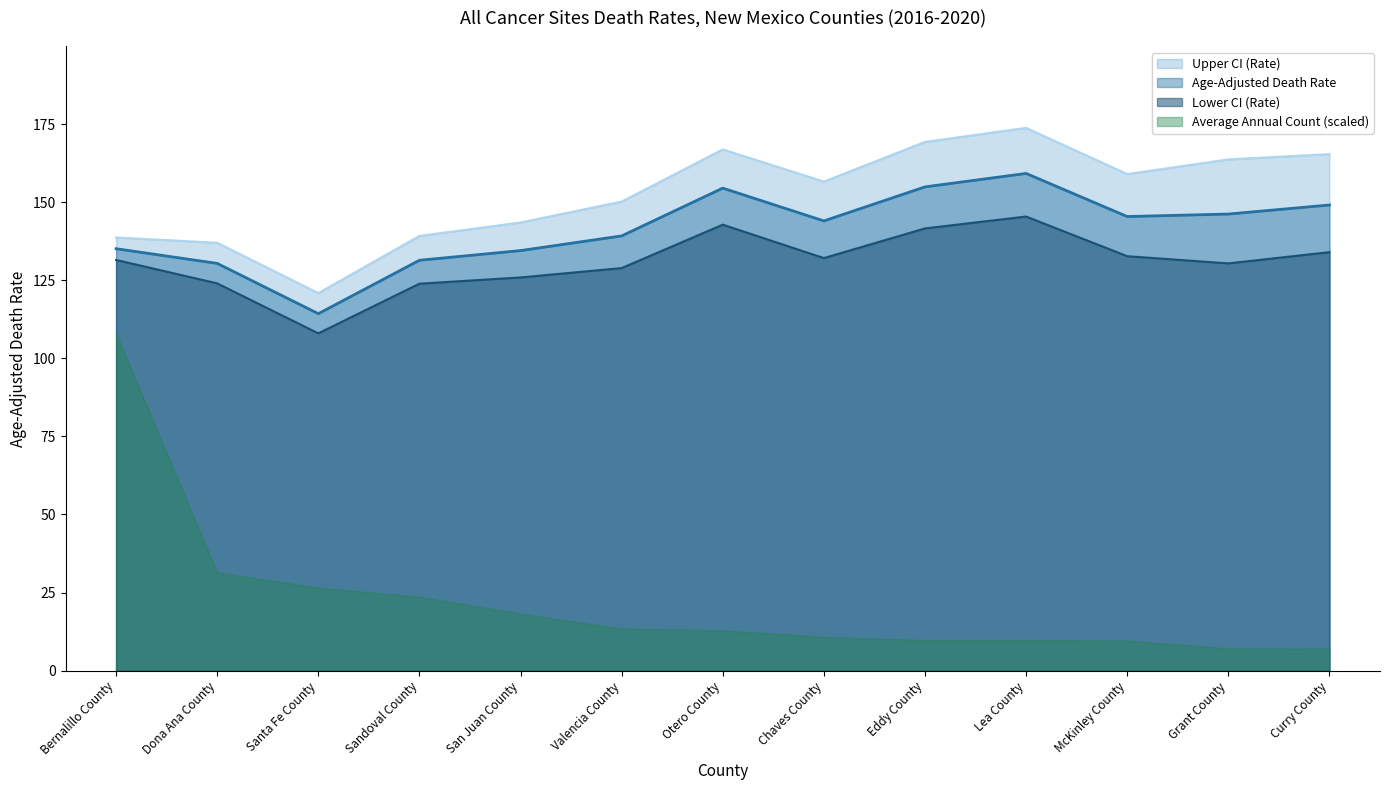

Which series has the largest total across all categories?

Upper CI (Rate)